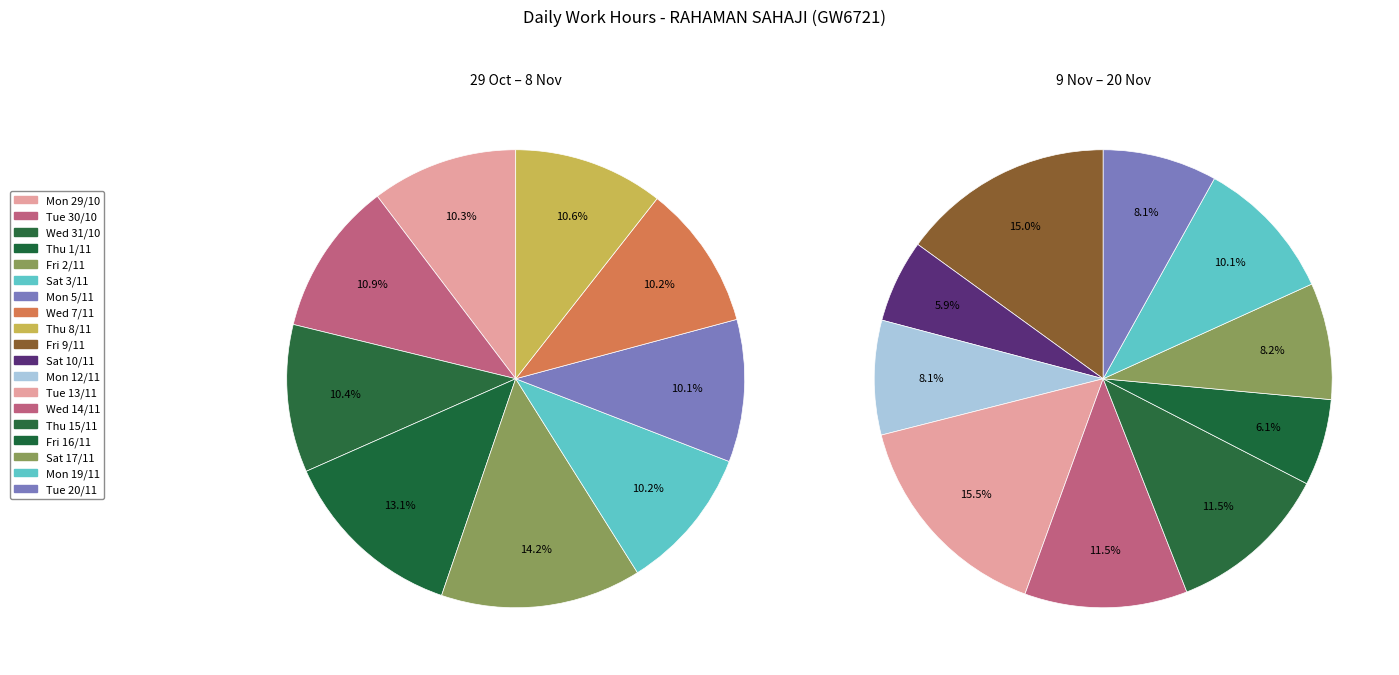

Does any single category account for the majority?

No